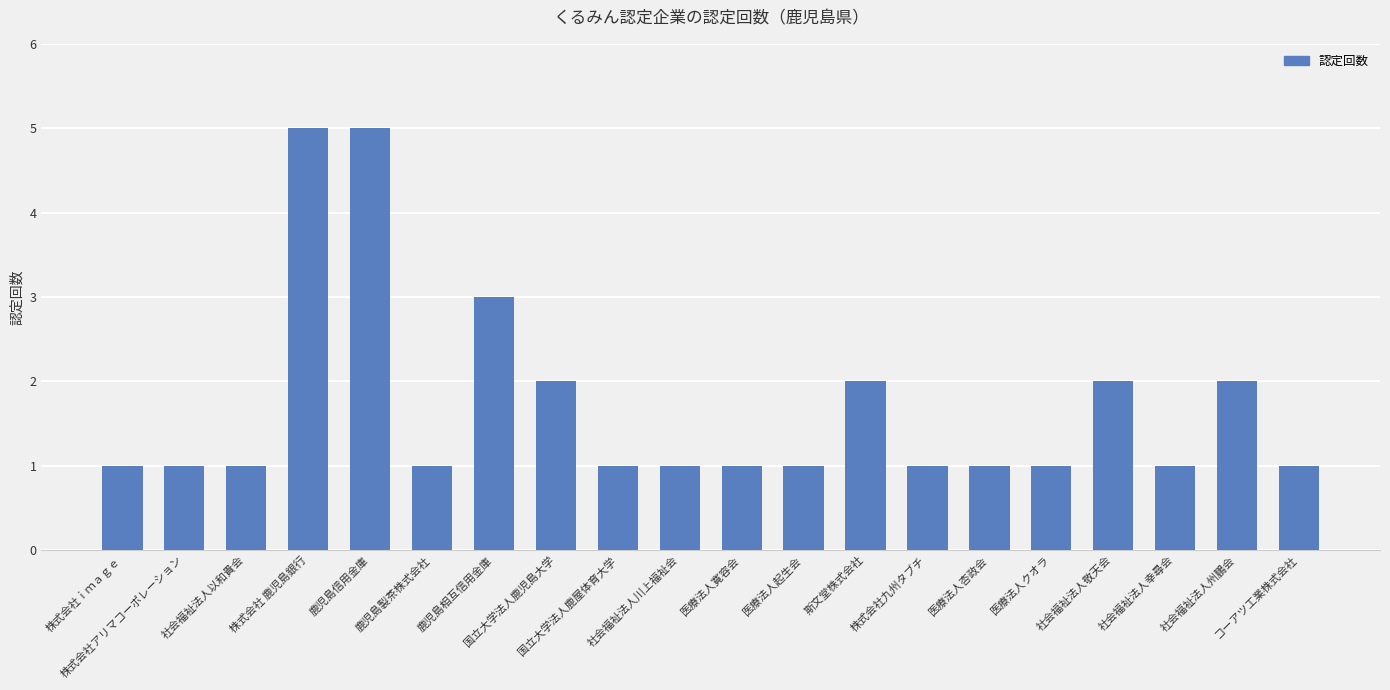

What is the value of the 8th bar from the left?

2